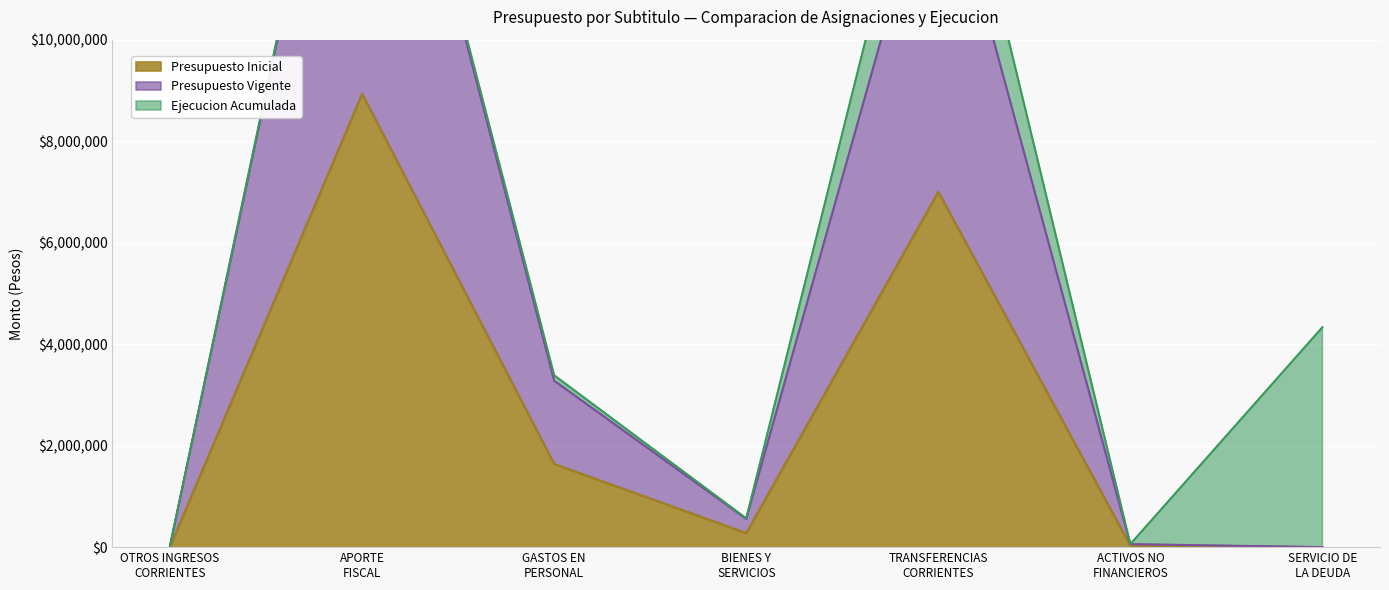

What is the label of the 4th point from the right?

BIENES Y
SERVICIOS